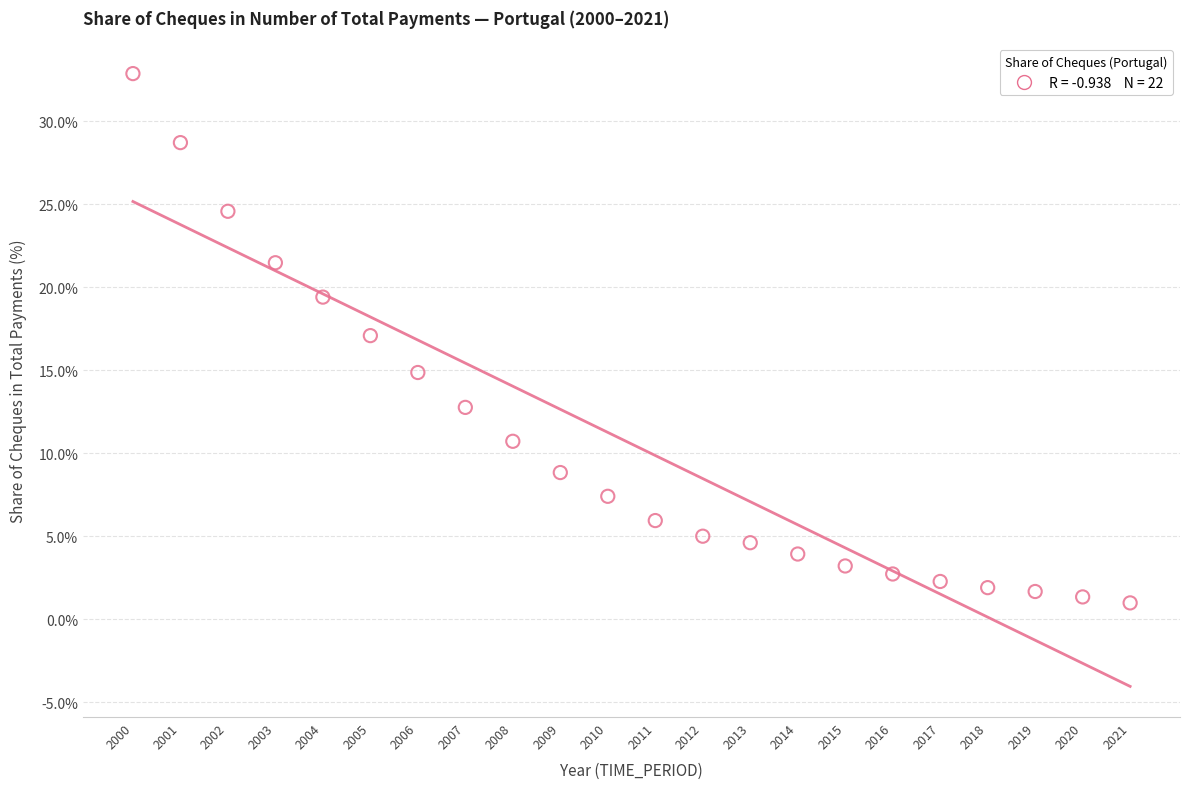

What is the range of X values (max minus min)?

21.0